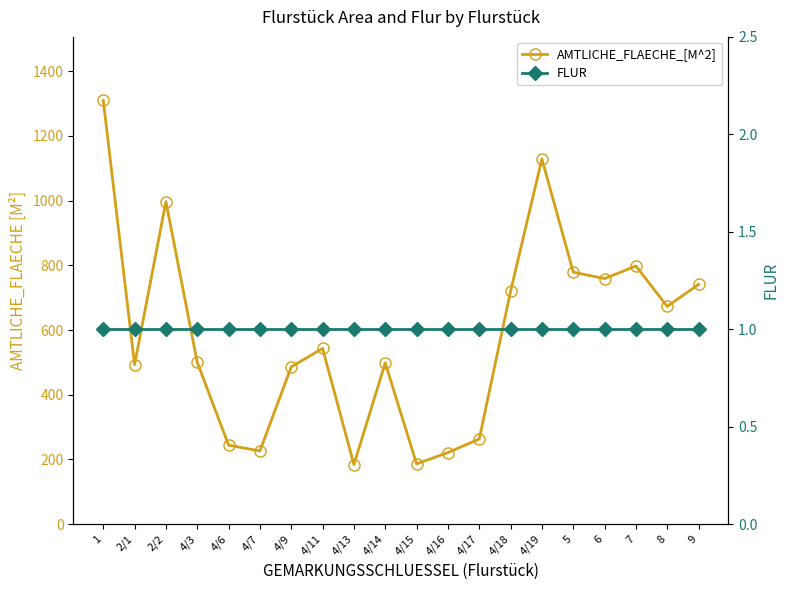

How many distinct data groups are displayed?

2